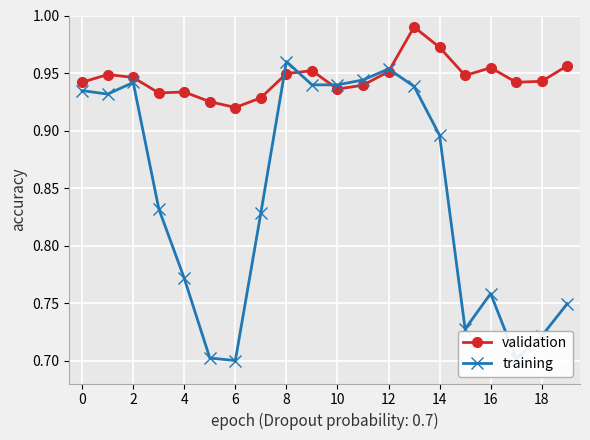

Does the chart display data point markers on the line(s)?

Yes